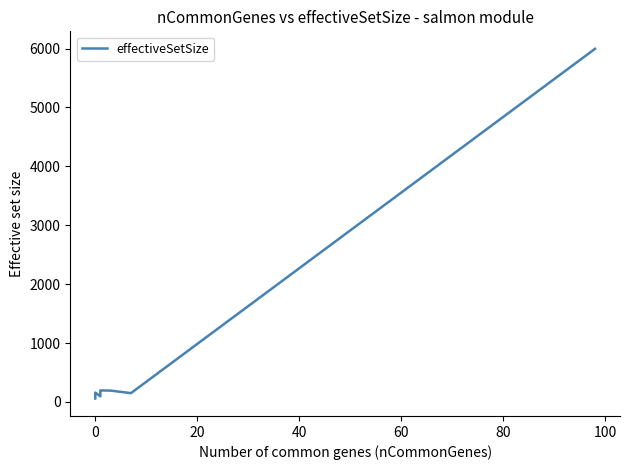

Is this an area chart (filled region under the line)?

No